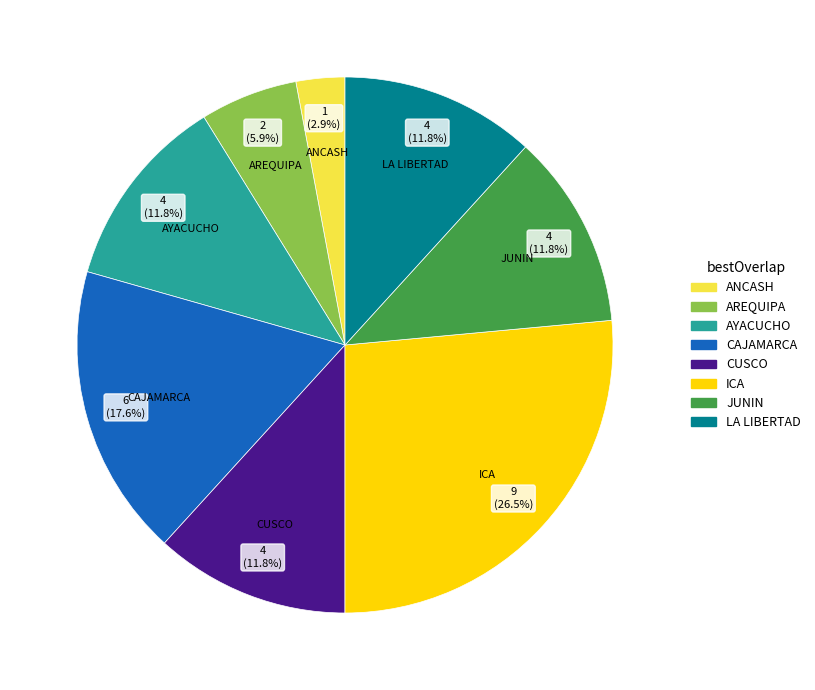

To the nearest percent, what portion does ANCASH represent?

3%